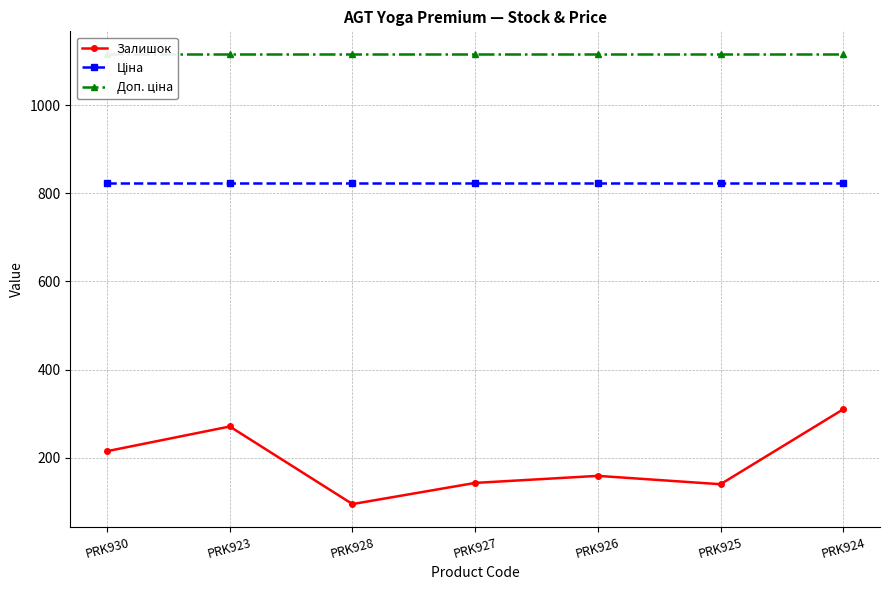

What is the label of the 6th point from the left?

PRK925